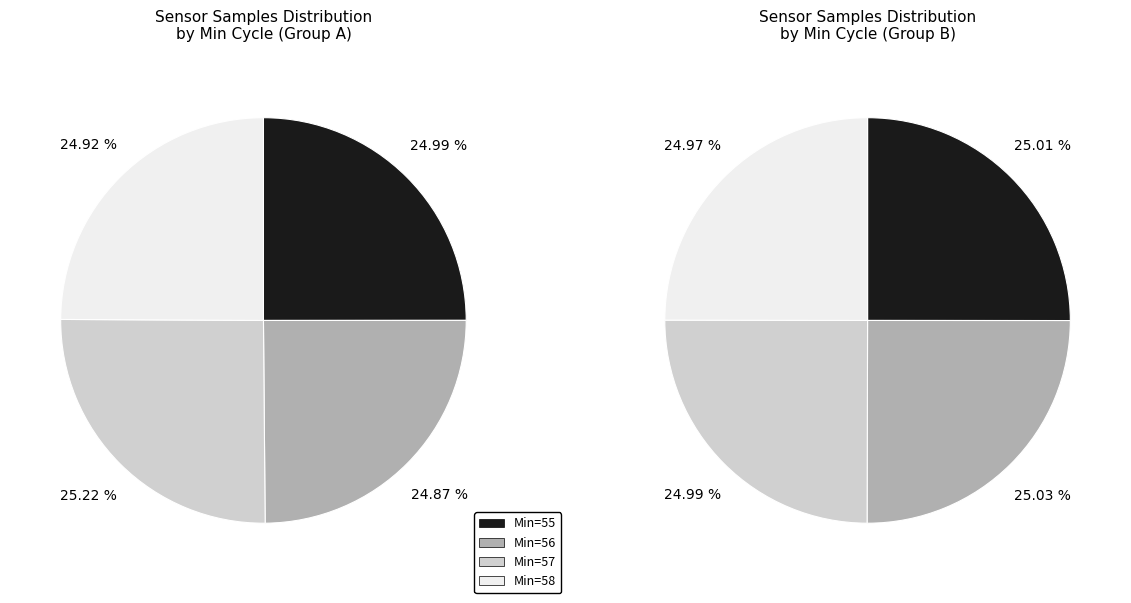

Count the number of slices in the pie.

8